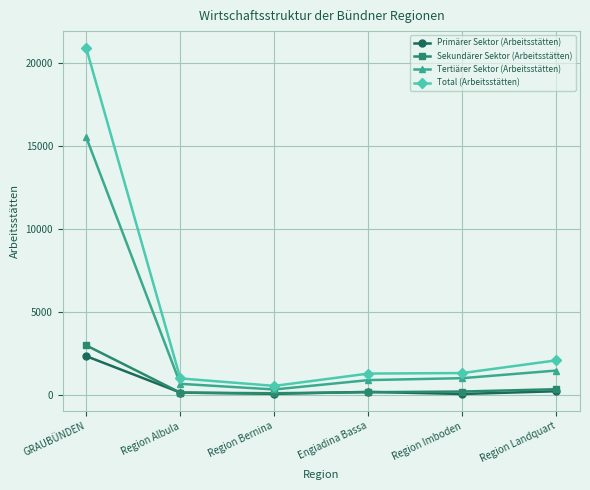

What is the label of the 2nd point from the left?

Region Albula